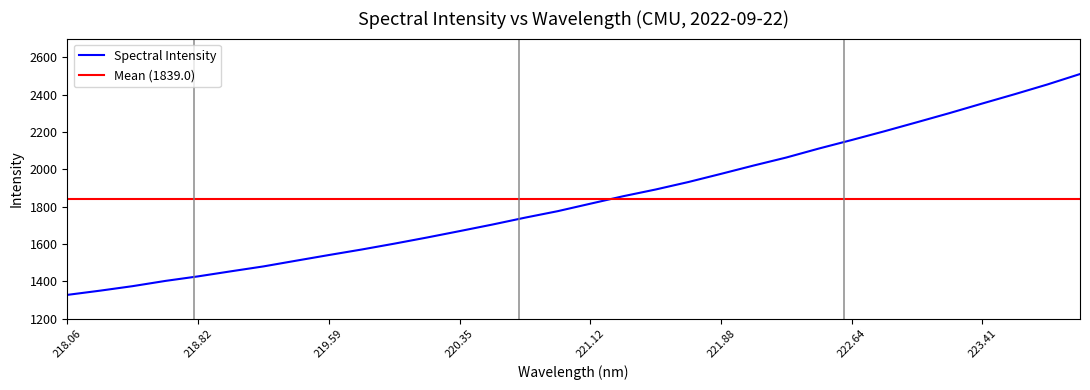

What is the difference between the maximum and second lowest values?

1160.5